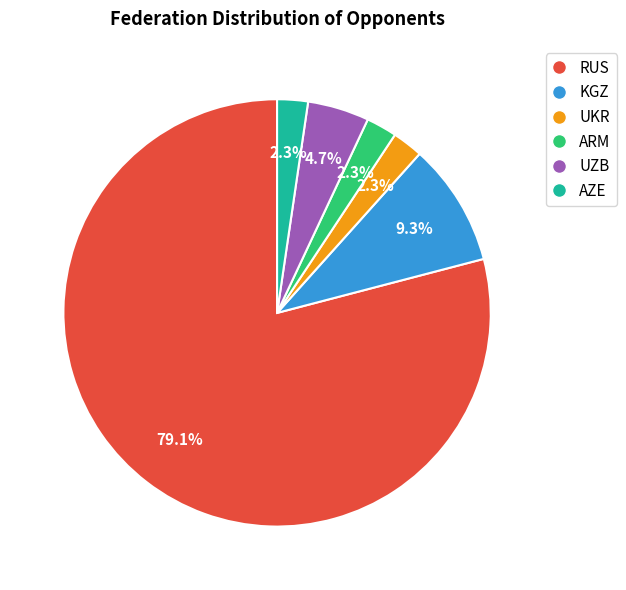

What percentage is the UZB slice, to the nearest percent?

5%